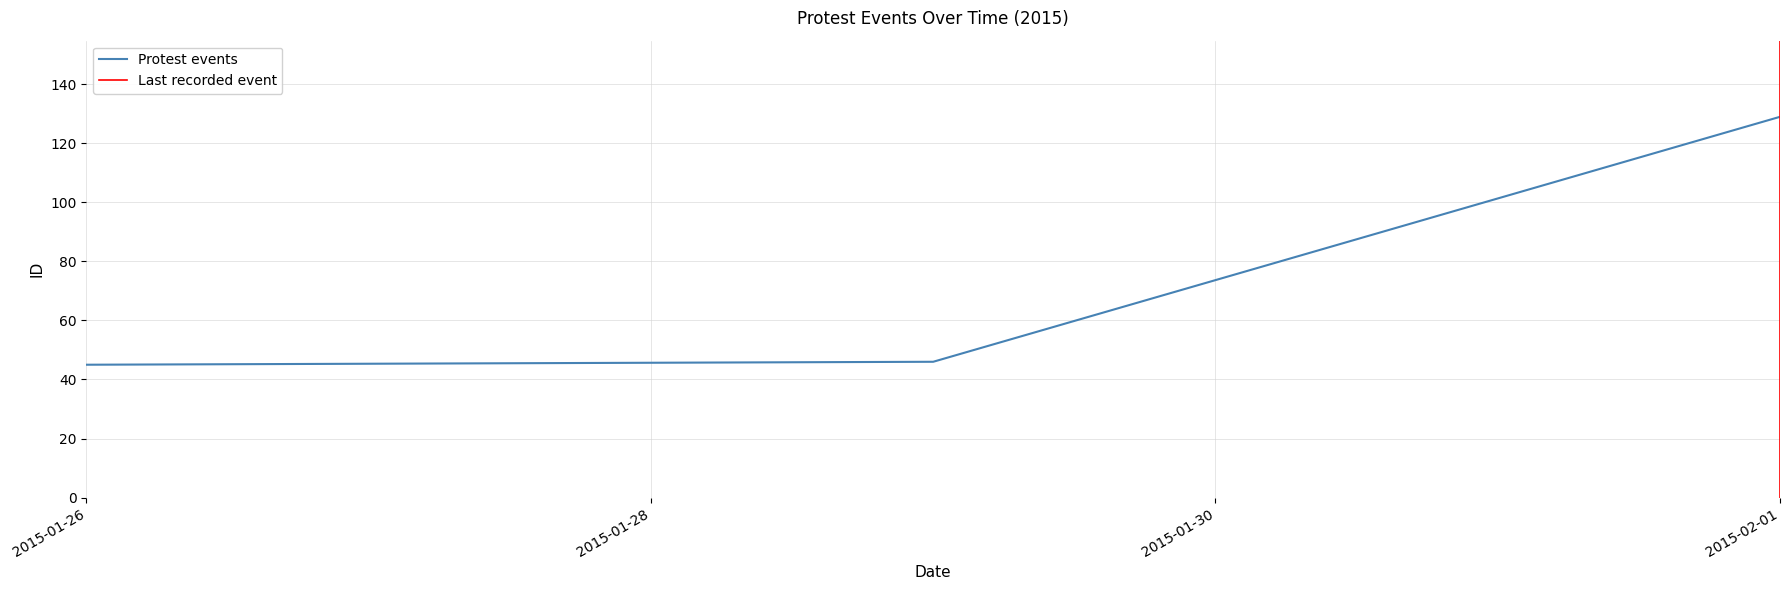

True or false: the data shows 83 at 2015-01-29.

False